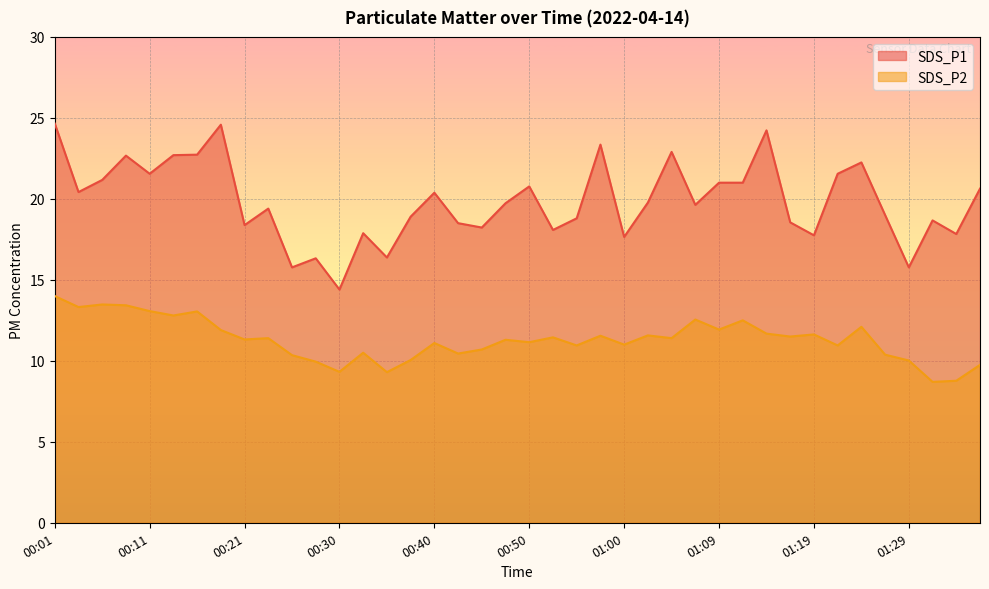

At which category is the sum across all series the highest?

00:01